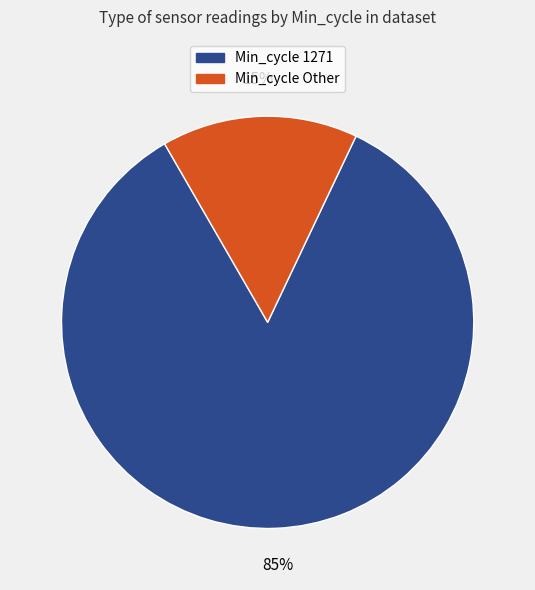

To the nearest percent, what is the average slice percentage?

50%